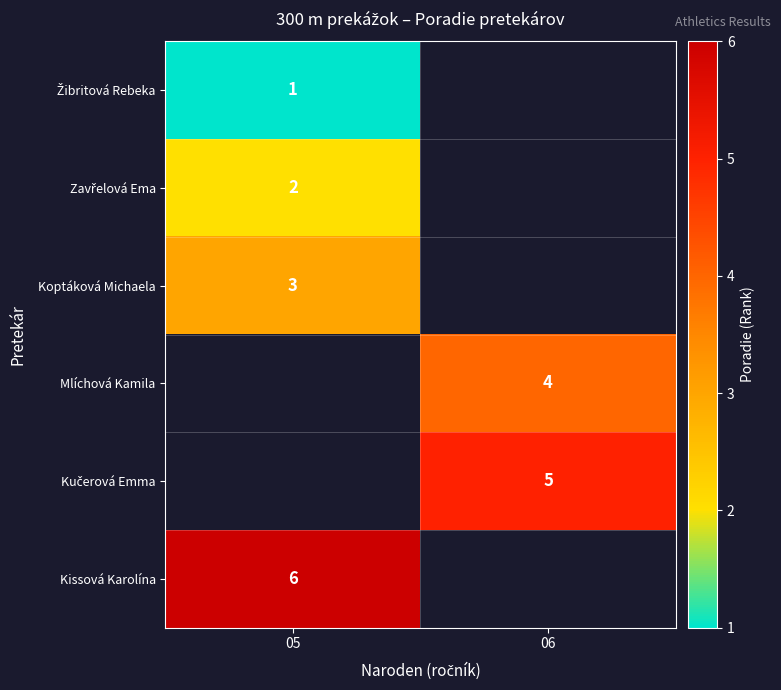

How many distinct data groups are displayed?

6